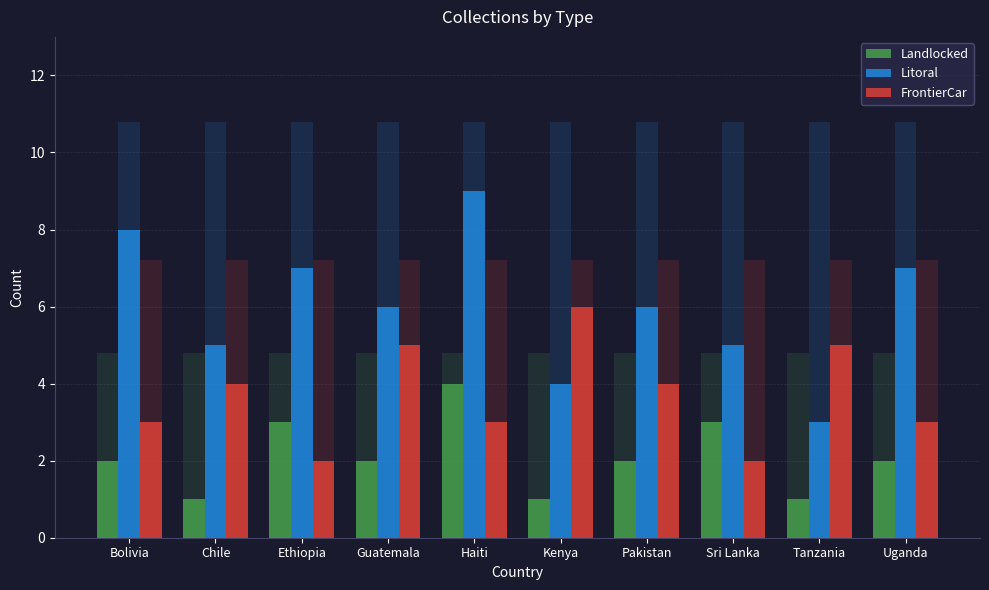

Which series has the widest spread of values?

Litoral